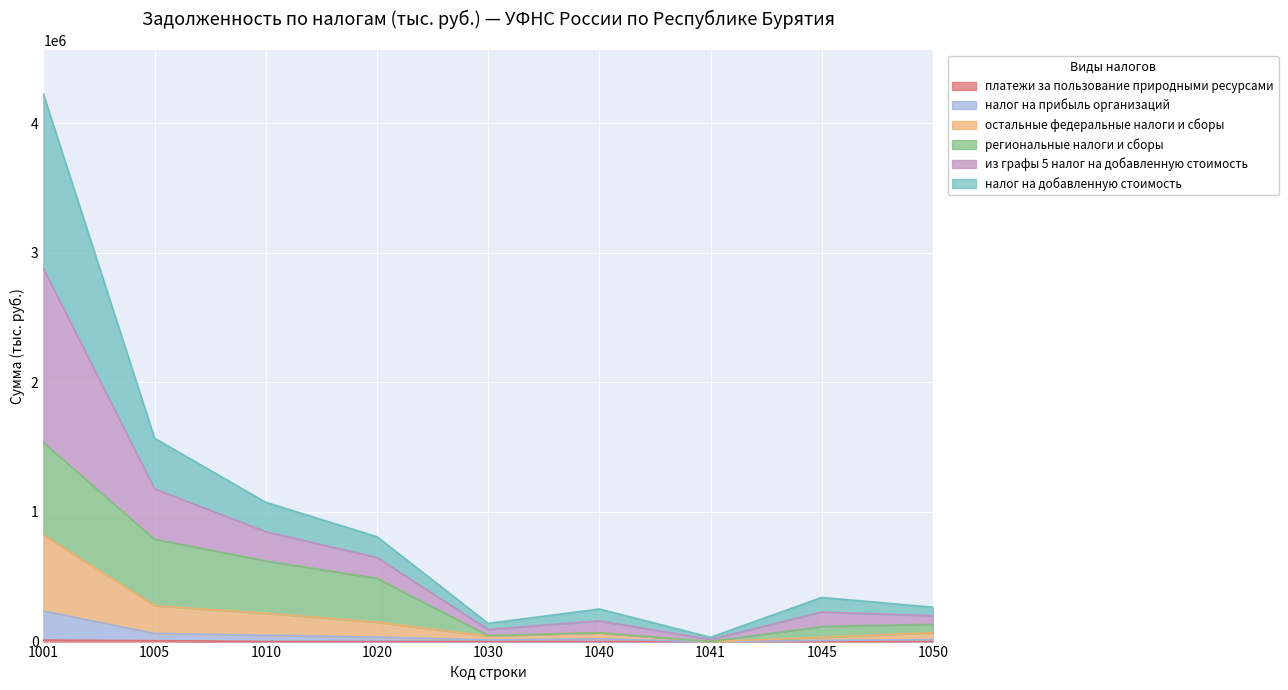

Which category has the lowest value in the остальные федеральные налоги и сборы series?

1041